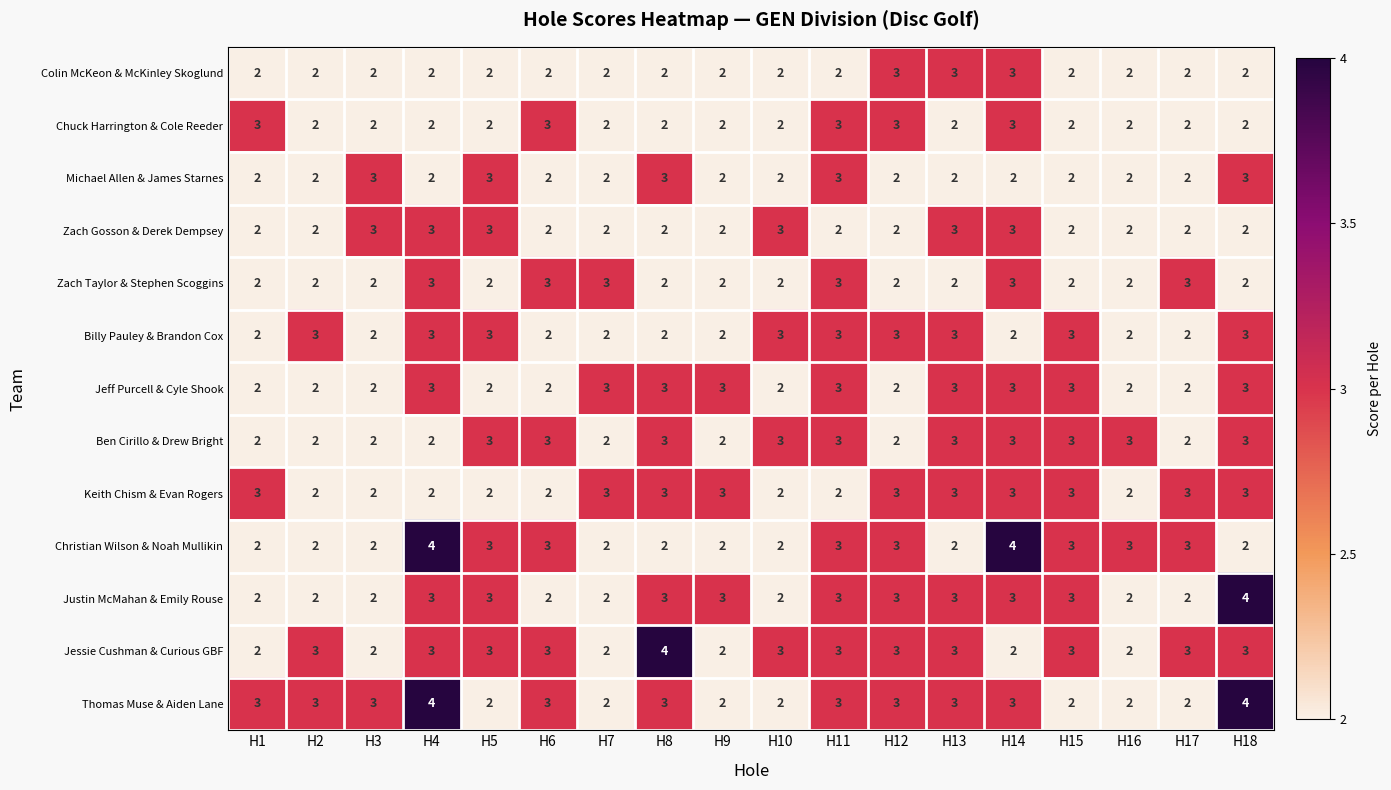

Is it true that Zach Taylor & Stephen Scoggins equals 3 at H2?

False